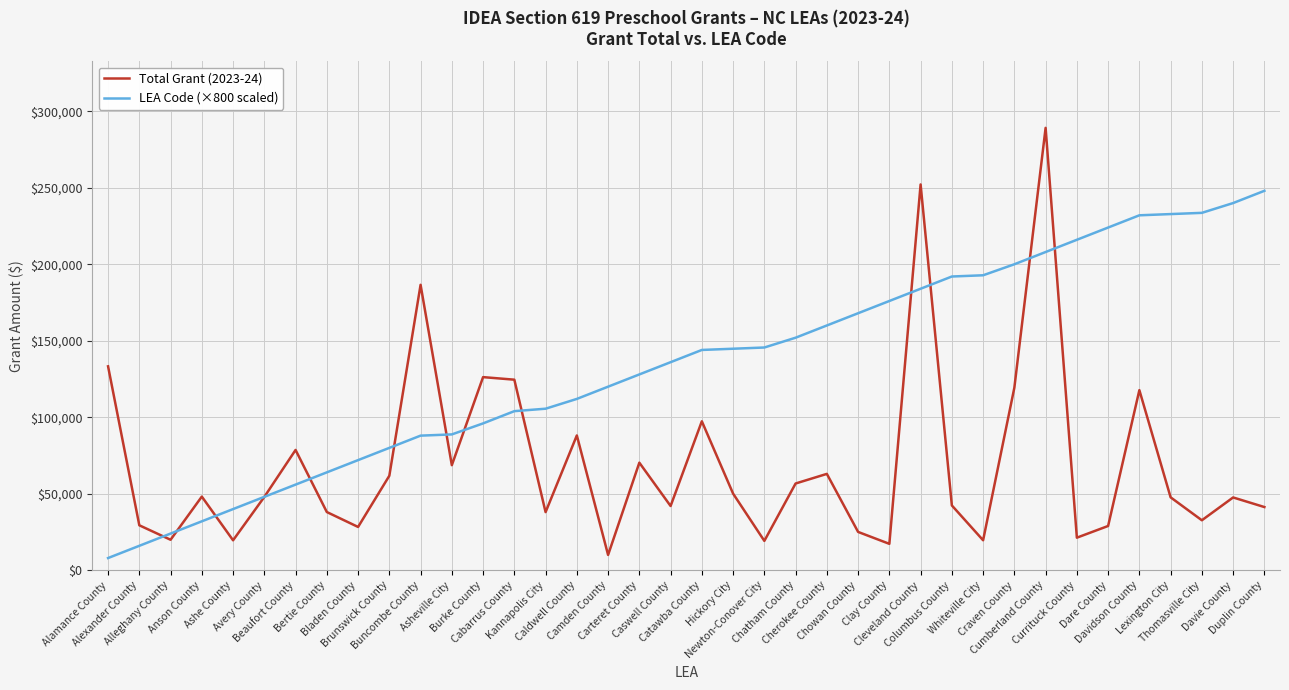

Rank the series by their average value, from highest to lowest.

LEA Code (×800 scaled), Total Grant (2023-24)